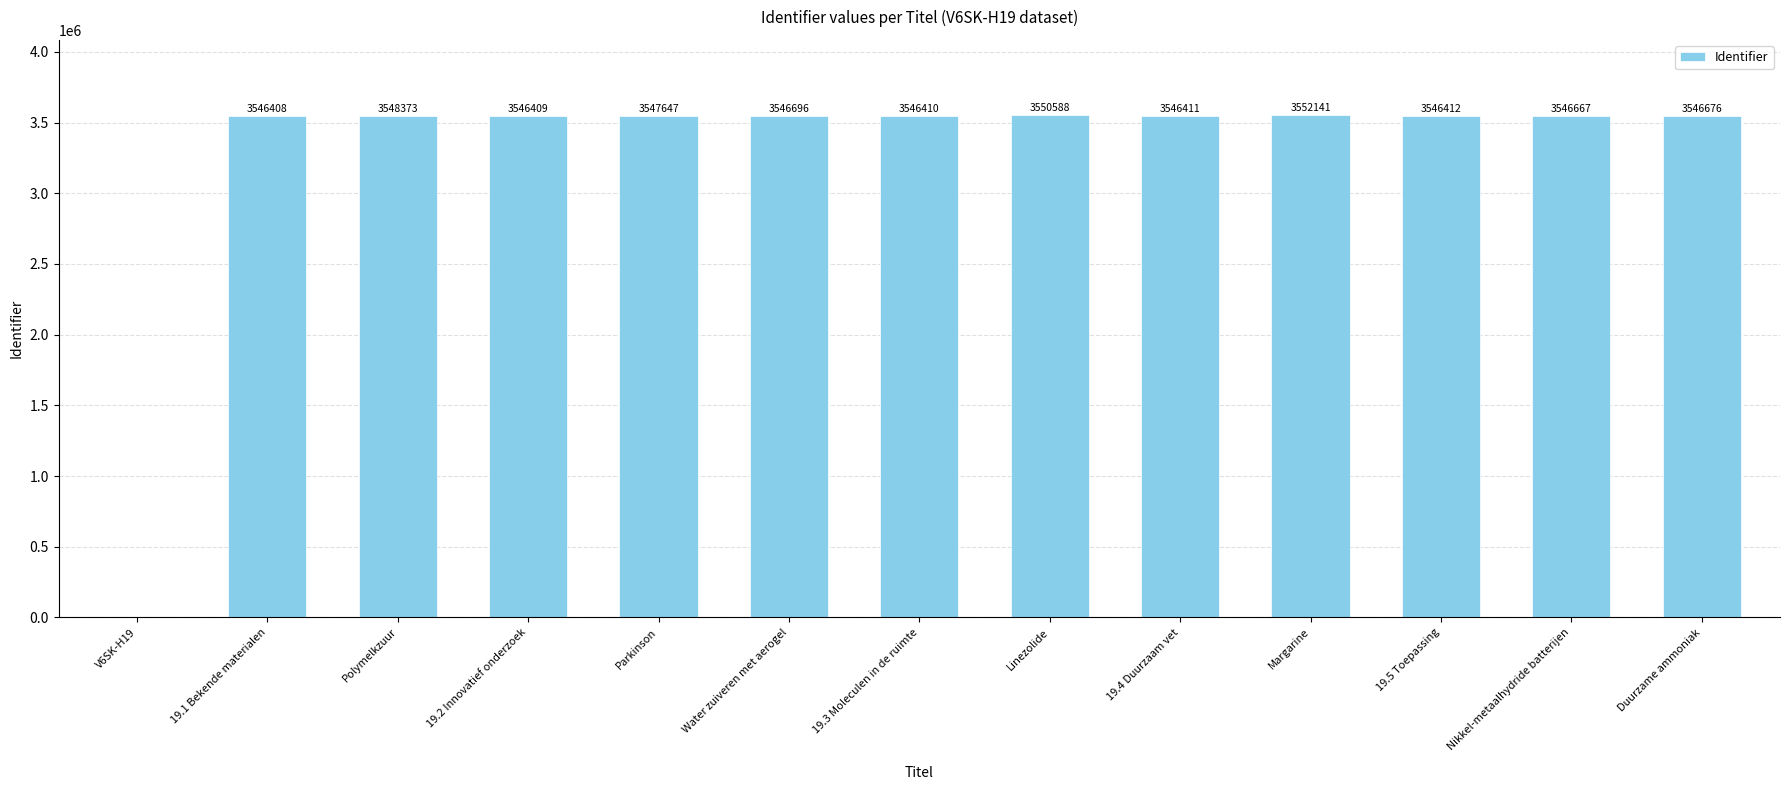

Approximately how many times larger is the value at Margarine compared to 19.1 Bekende materialen?

1.0